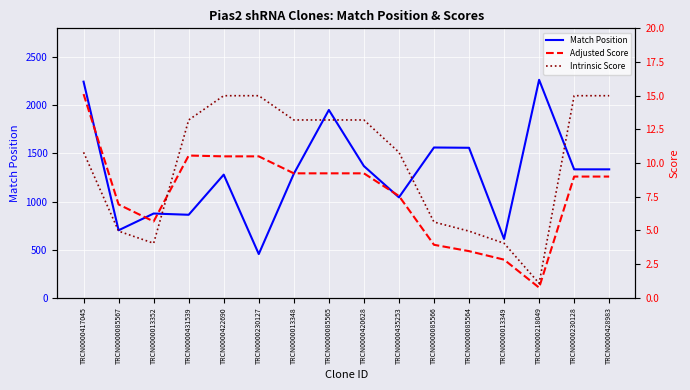

At which category does Match Position reach its first local peak?

TRCN0000013352